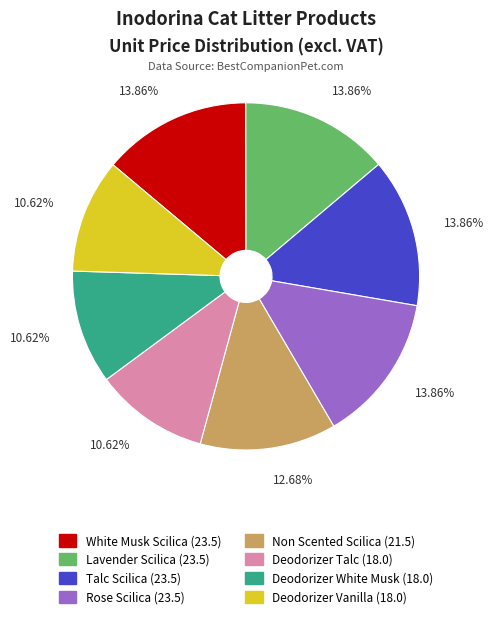

Count the number of slices in the pie.

8